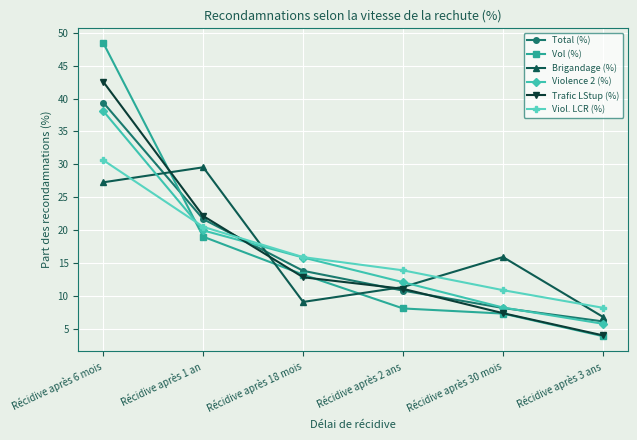

What is the label of the 6th point from the right?

Récidive après 6 mois